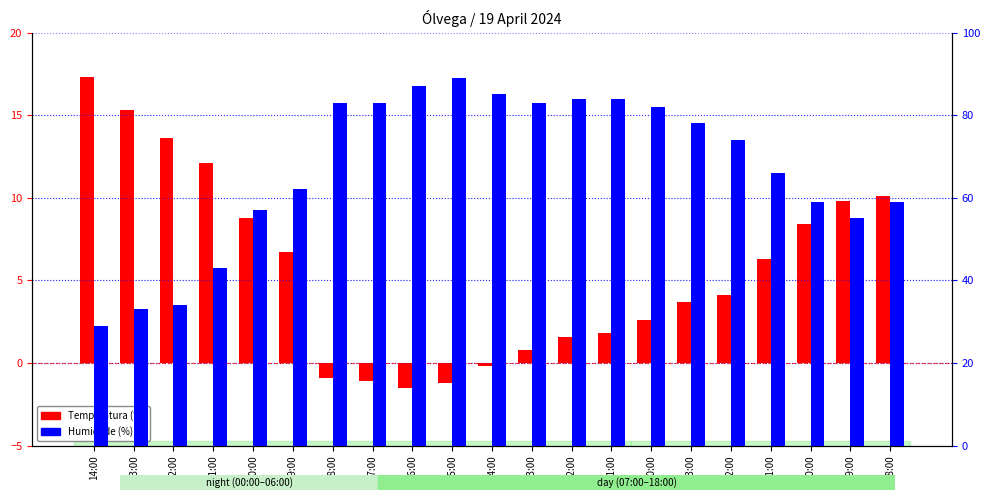

Reading left to right, extract all data points from this chart.

Temperatura (°C): 17.3	15.3	13.6	12.1	8.8	6.7	-0.9	-1.1	-1.5	-1.2	-0.2	0.8	1.6	1.8	2.6	3.7	4.1	6.3	8.4	9.8	10.1
Humidade (%): 29.0	33.0	34.0	43.0	57.0	62.0	83.0	83.0	87.0	89.0	85.0	83.0	84.0	84.0	82.0	78.0	74.0	66.0	59.0	55.0	59.0